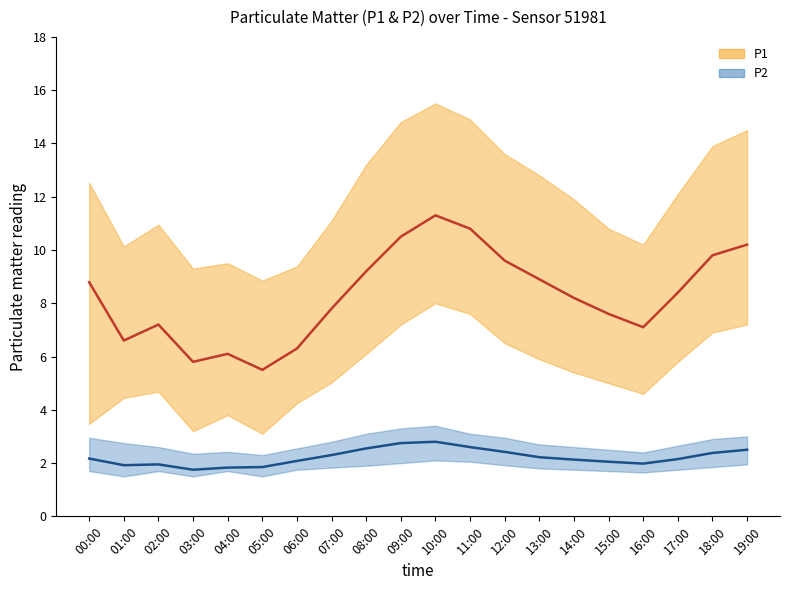

What is the difference between the P1 mean values at 18:00 and 13:00?

0.9